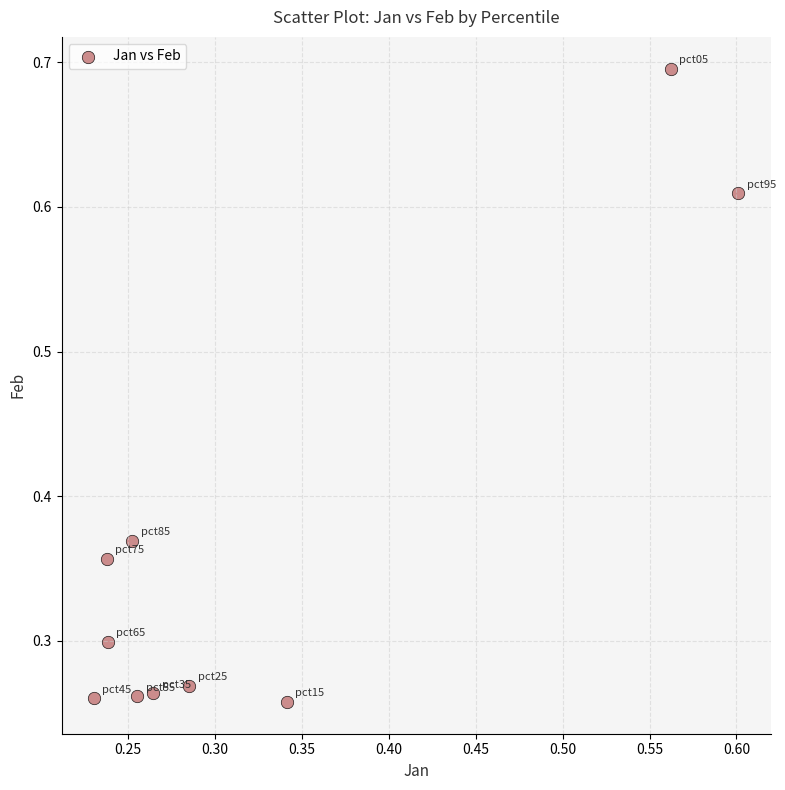

Count the number of points in this scatter plot.

10